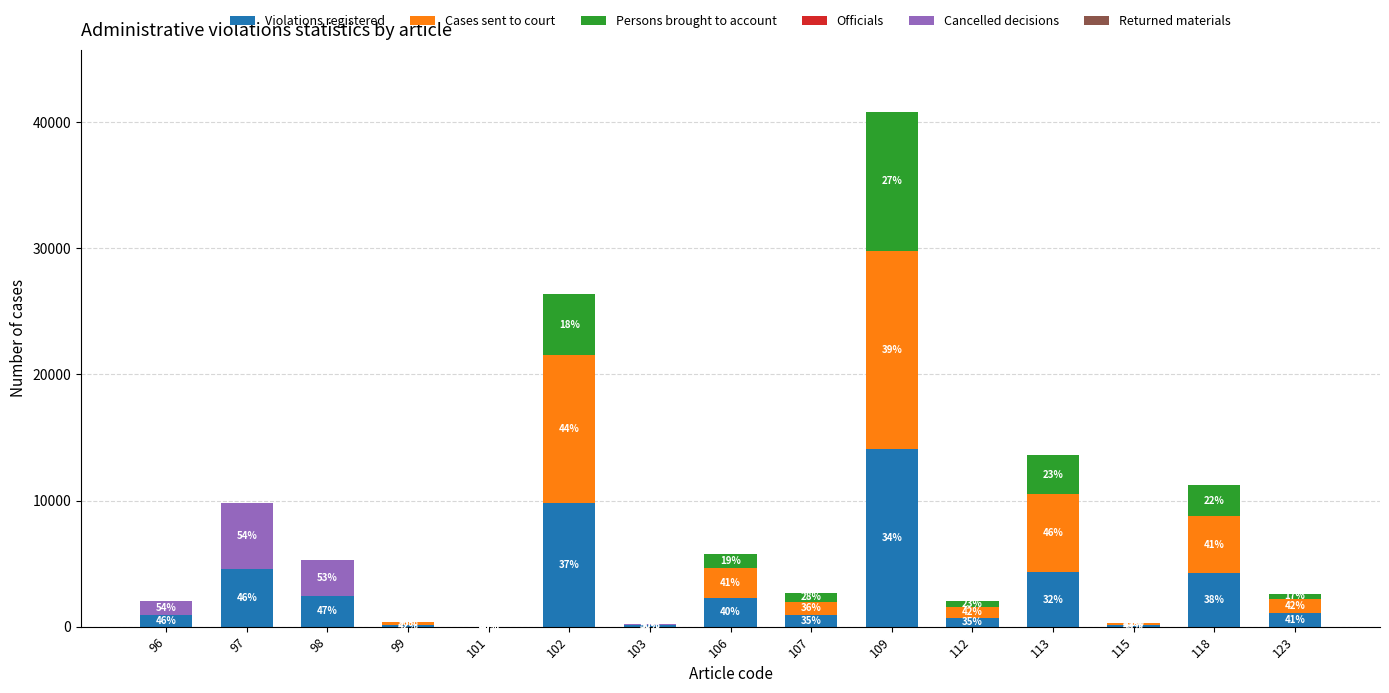

How many series are shown in this chart?

6